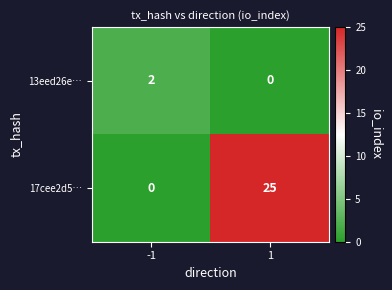

Which series changed the most between -1 and 1?

17cee2d5…